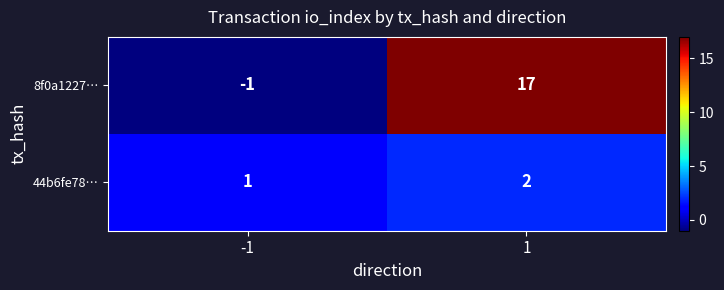

Which label corresponds to the smallest value in the chart?

-1